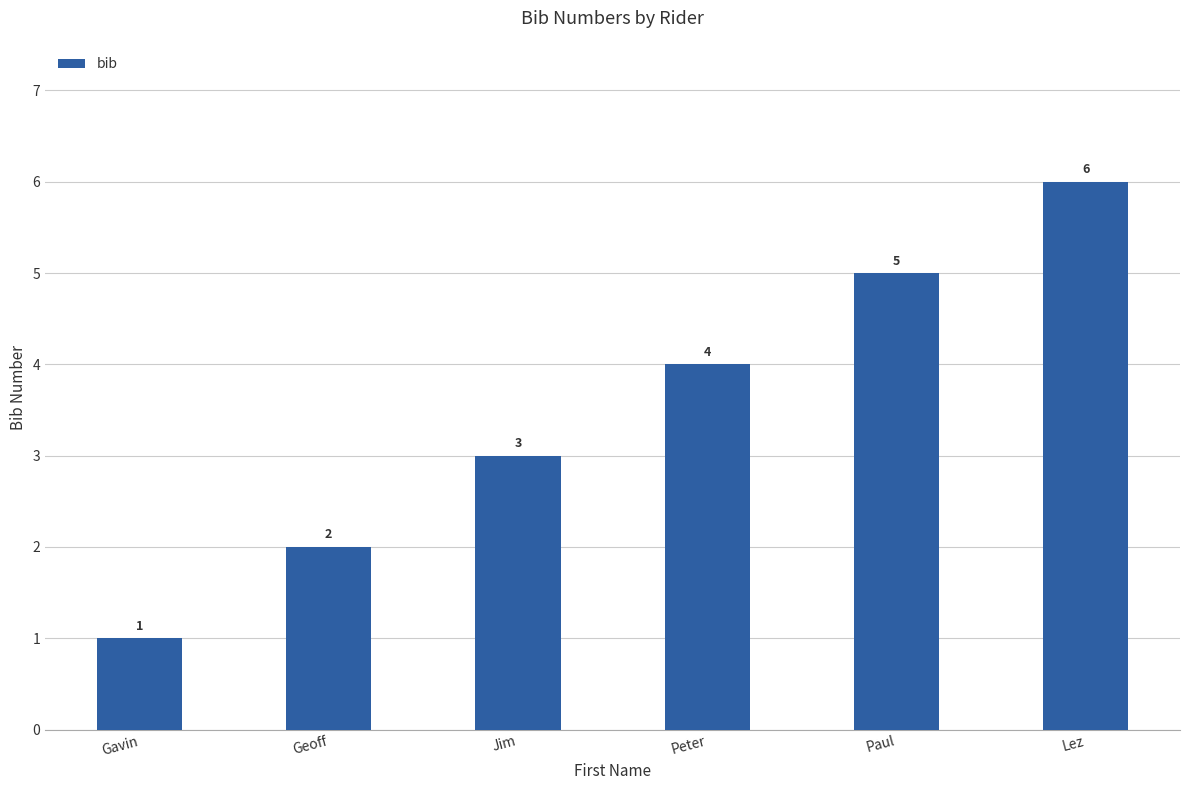

What is the difference between the maximum and second lowest values?

4